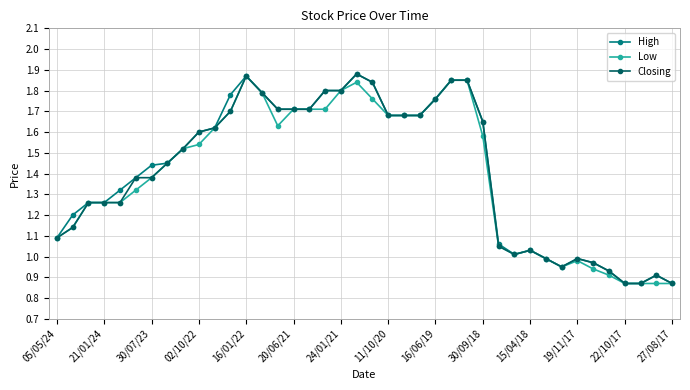

What are all the series names shown in the legend?

High, Low, Closing